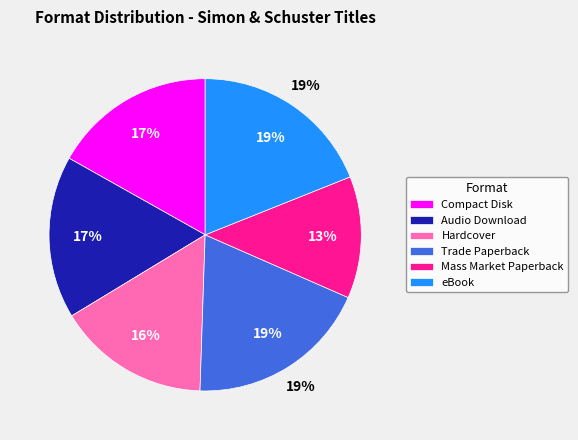

How many slices are in this pie chart?

6